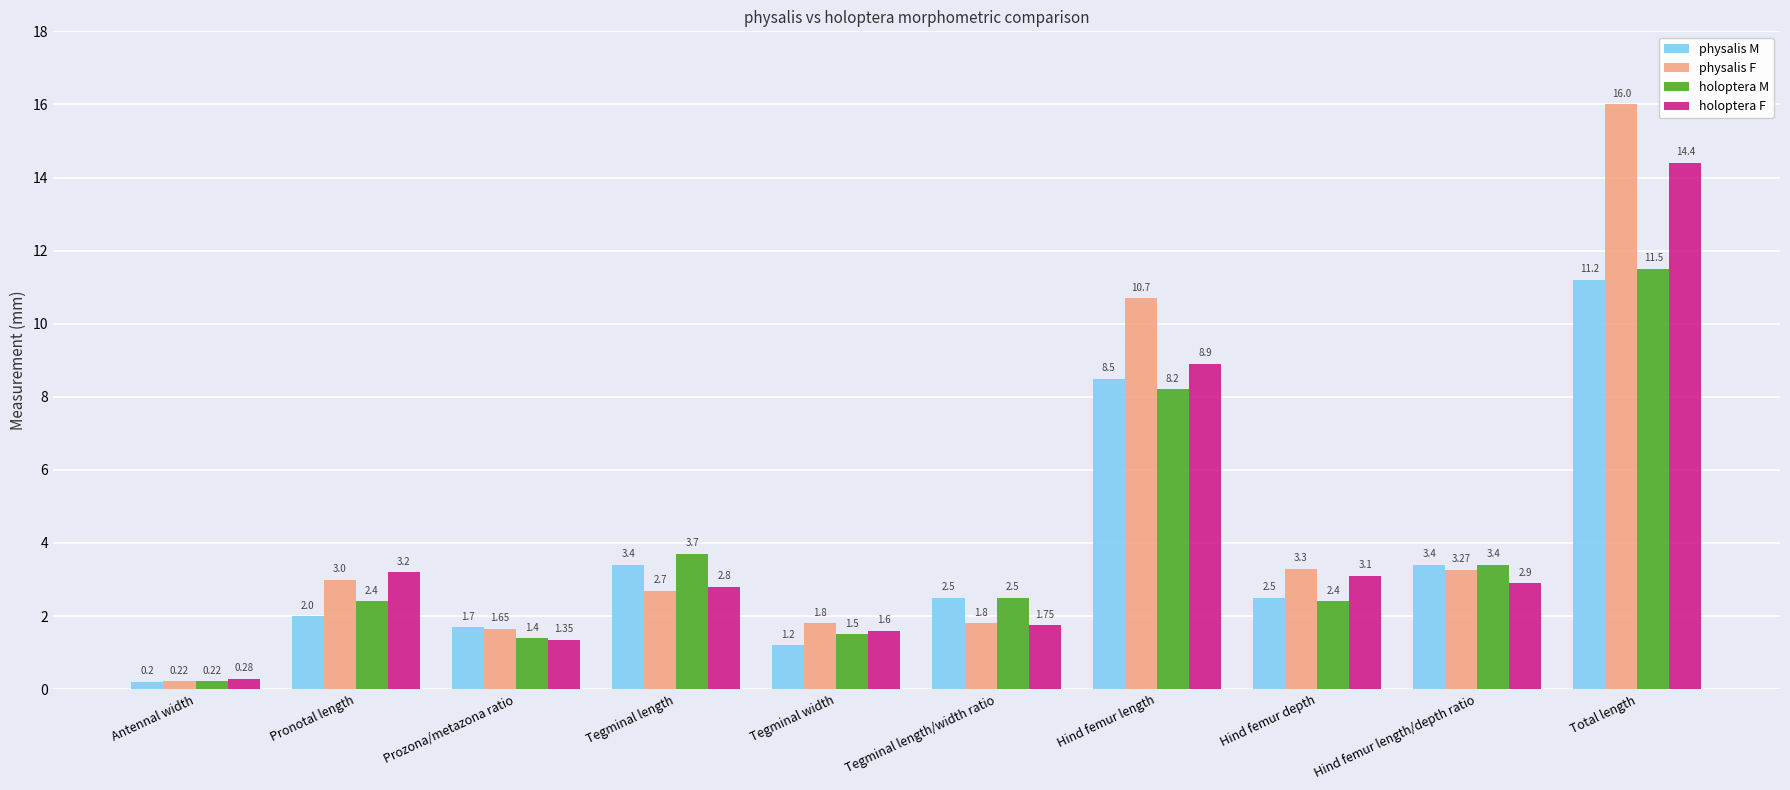

Rank the series at Tegminal length from lowest to highest value.

physalis F, holoptera F, physalis M, holoptera M